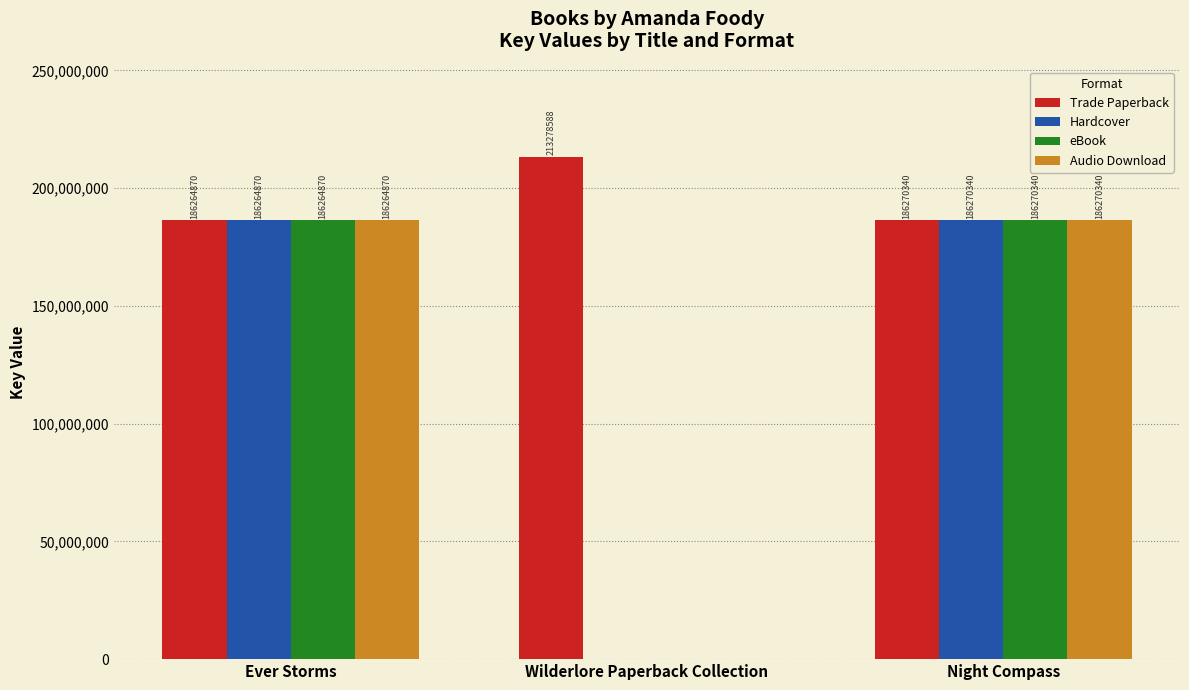

What is the highest value of the eBook series?

186270340